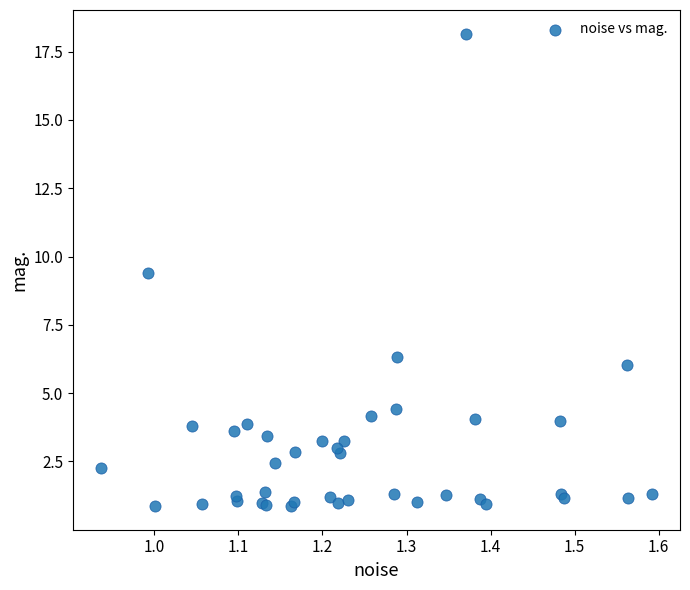

What Y value in the scatter plot is closest to 9?

9.4